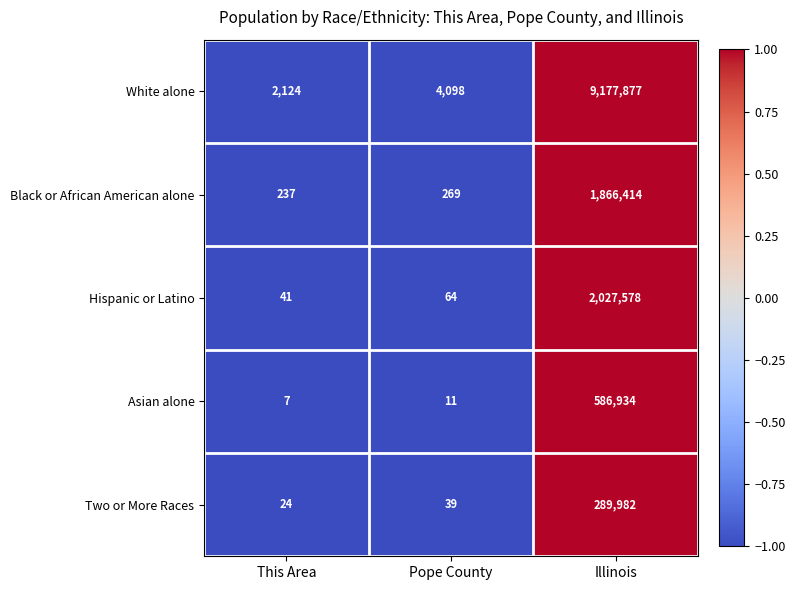

What is the sum of all Hispanic or Latino values?

2027683